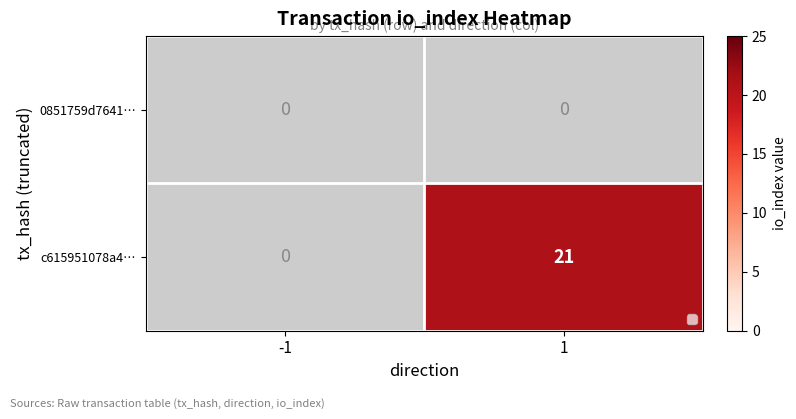

Reading right to left, extract all data points from this chart.

0851759d7641…: 0	0
c615951078a4…: 21	0